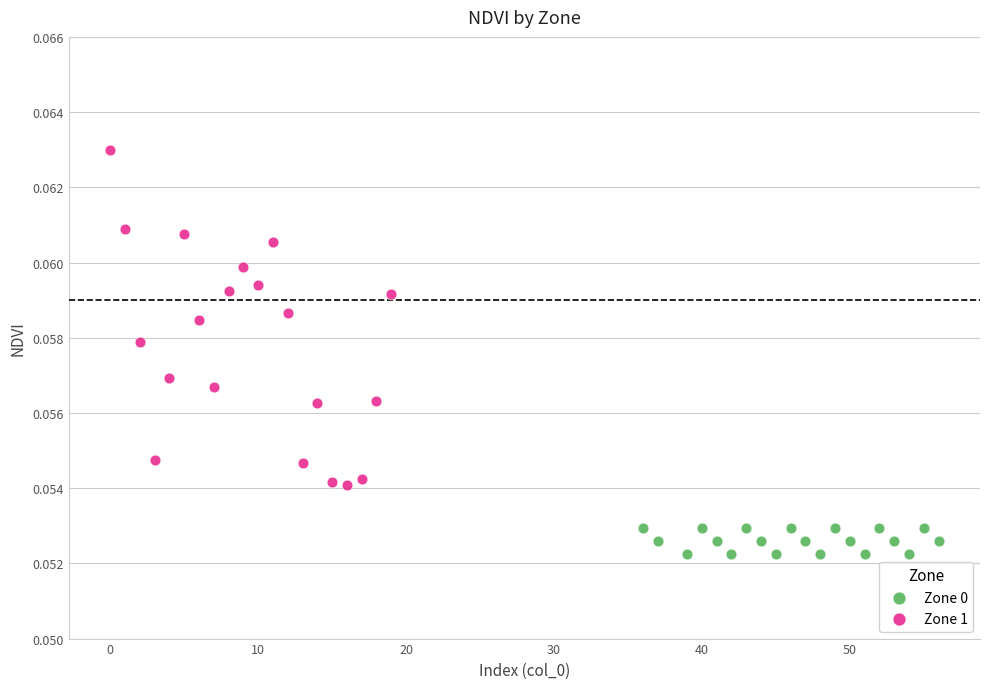

Which series reaches the minimum Y coordinate?

Zone 0